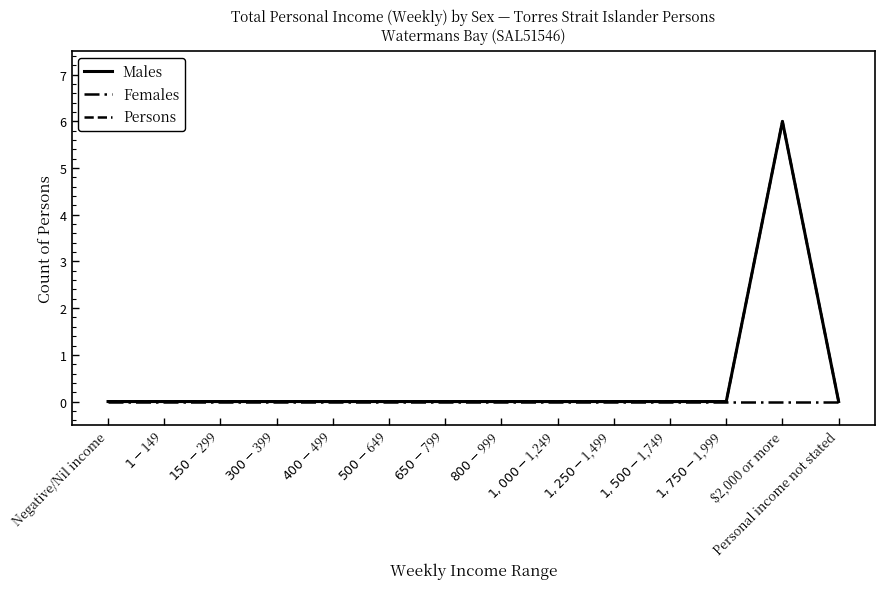

Reading left to right, extract all data points from this chart.

Males: Negative/Nil income=0	$1-$149=0	$150-$299=0	$300-$399=0	$400-$499=0	$500-$649=0	$650-$799=0	$800-$999=0	$1,000-$1,249=0	$1,250-$1,499=0	$1,500-$1,749=0	$1,750-$1,999=0	$2,000 or more=6	Personal income not stated=0
Females: Negative/Nil income=0	$1-$149=0	$150-$299=0	$300-$399=0	$400-$499=0	$500-$649=0	$650-$799=0	$800-$999=0	$1,000-$1,249=0	$1,250-$1,499=0	$1,500-$1,749=0	$1,750-$1,999=0	$2,000 or more=0	Personal income not stated=0
Persons: Negative/Nil income=0	$1-$149=0	$150-$299=0	$300-$399=0	$400-$499=0	$500-$649=0	$650-$799=0	$800-$999=0	$1,000-$1,249=0	$1,250-$1,499=0	$1,500-$1,749=0	$1,750-$1,999=0	$2,000 or more=6	Personal income not stated=0